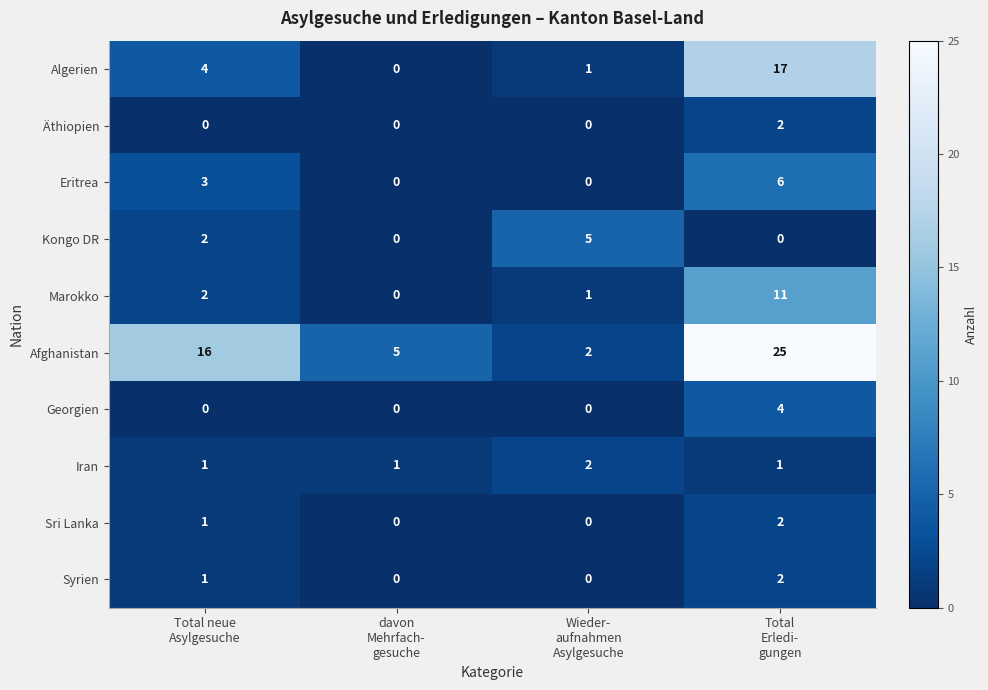

At how many categories does at least one series exceed 17?

1